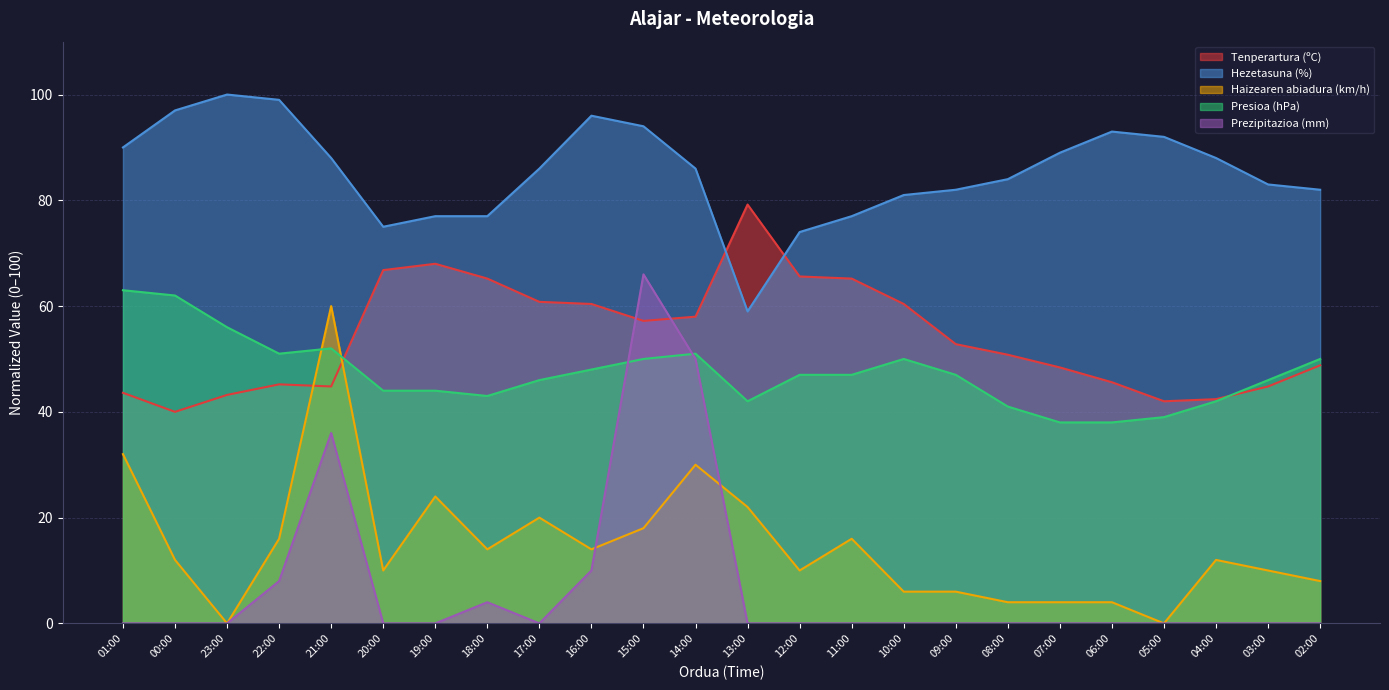

Which category has the highest value across all series?

23:00